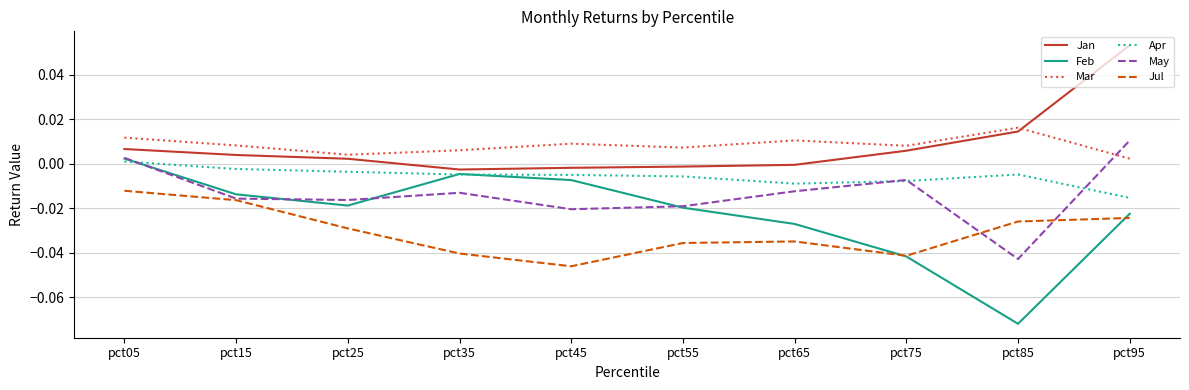

In Jul, how many points are lower than both neighbors (excluding endpoints)?

2